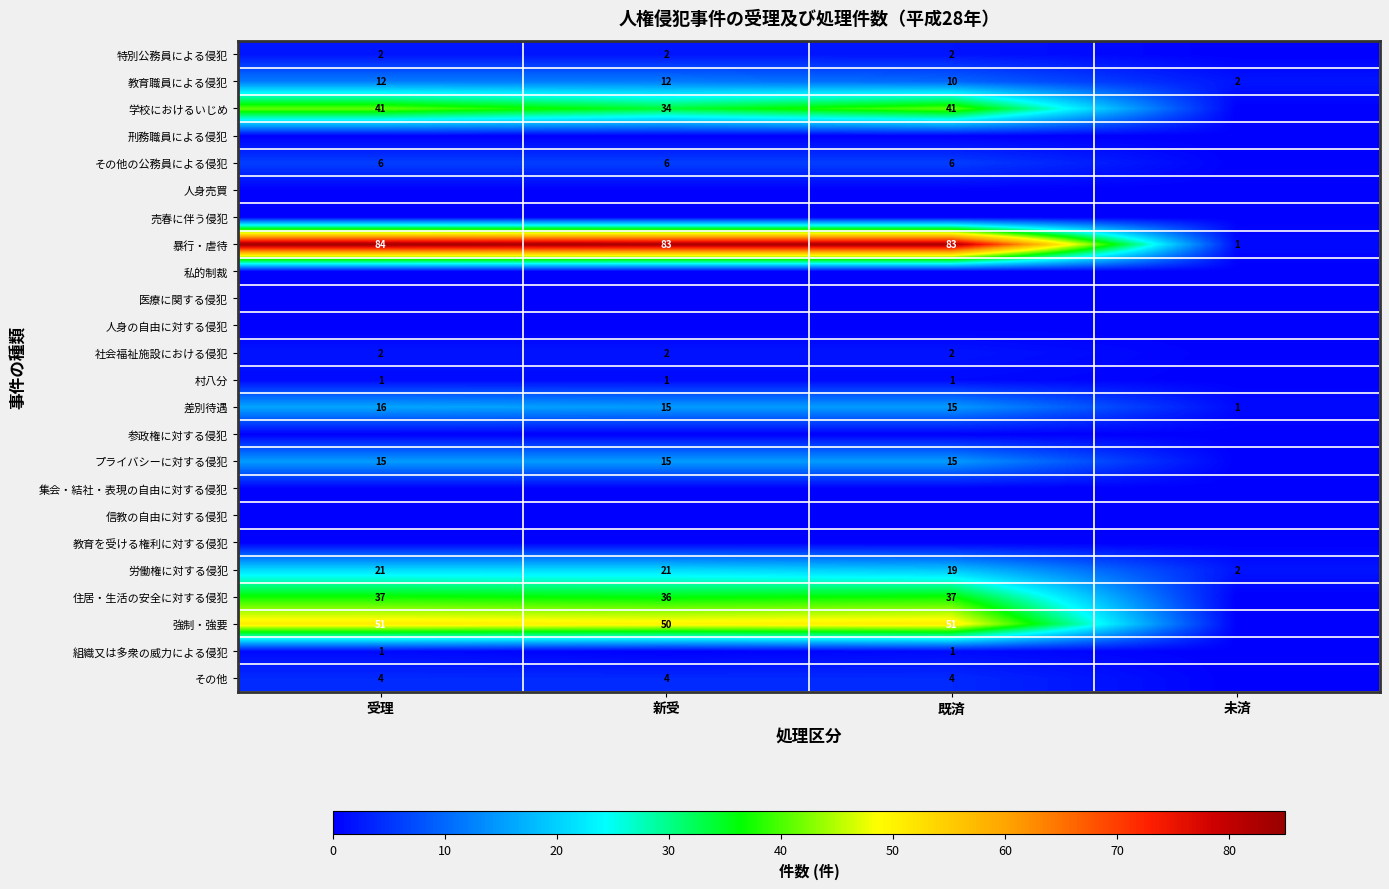

What is the spread (max minus min) of values at 未済?

2